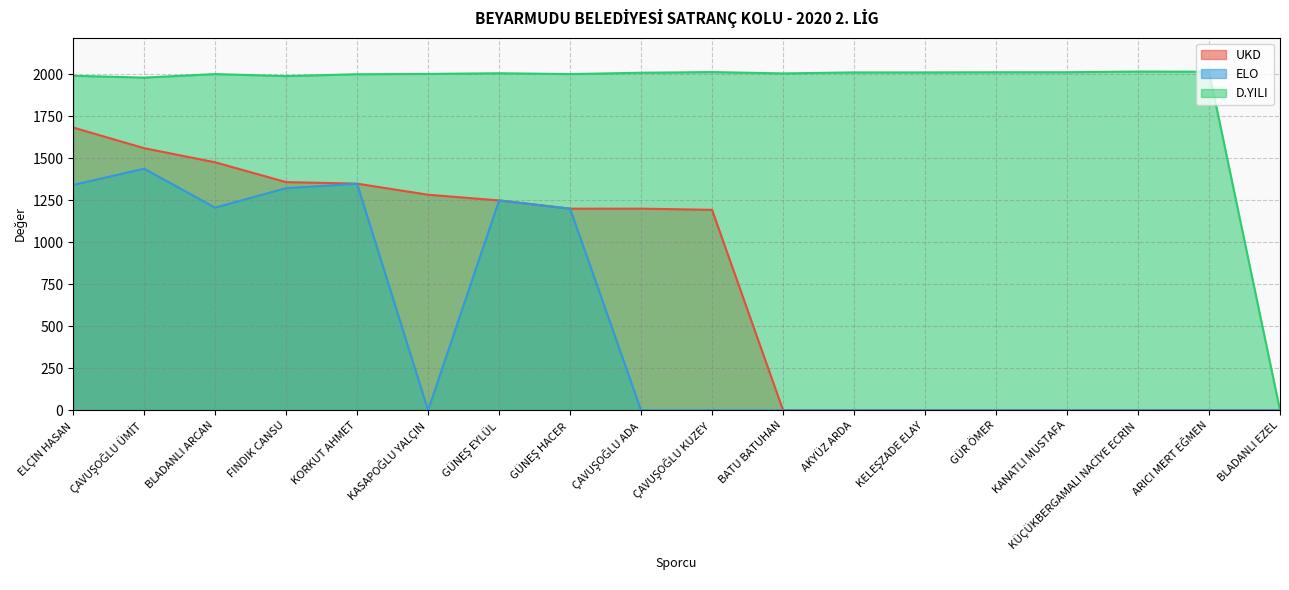

At how many categories does at least one series exceed 1301?

17